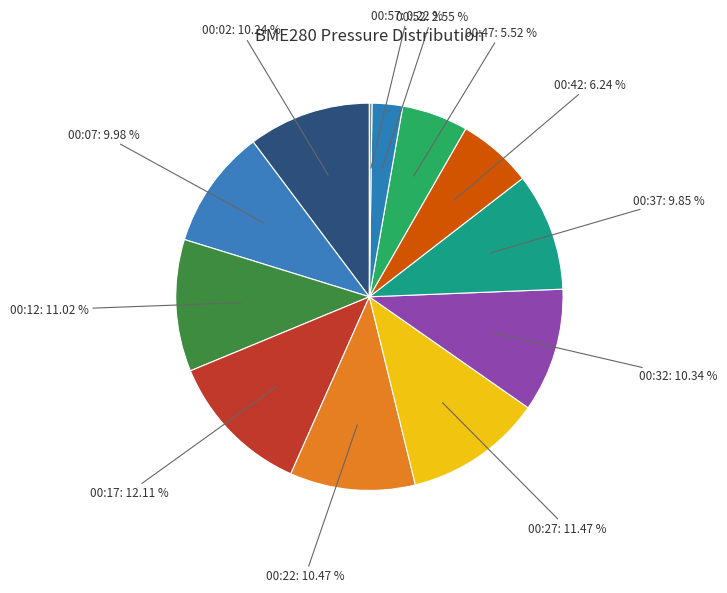

Which slice is the largest?

00:17